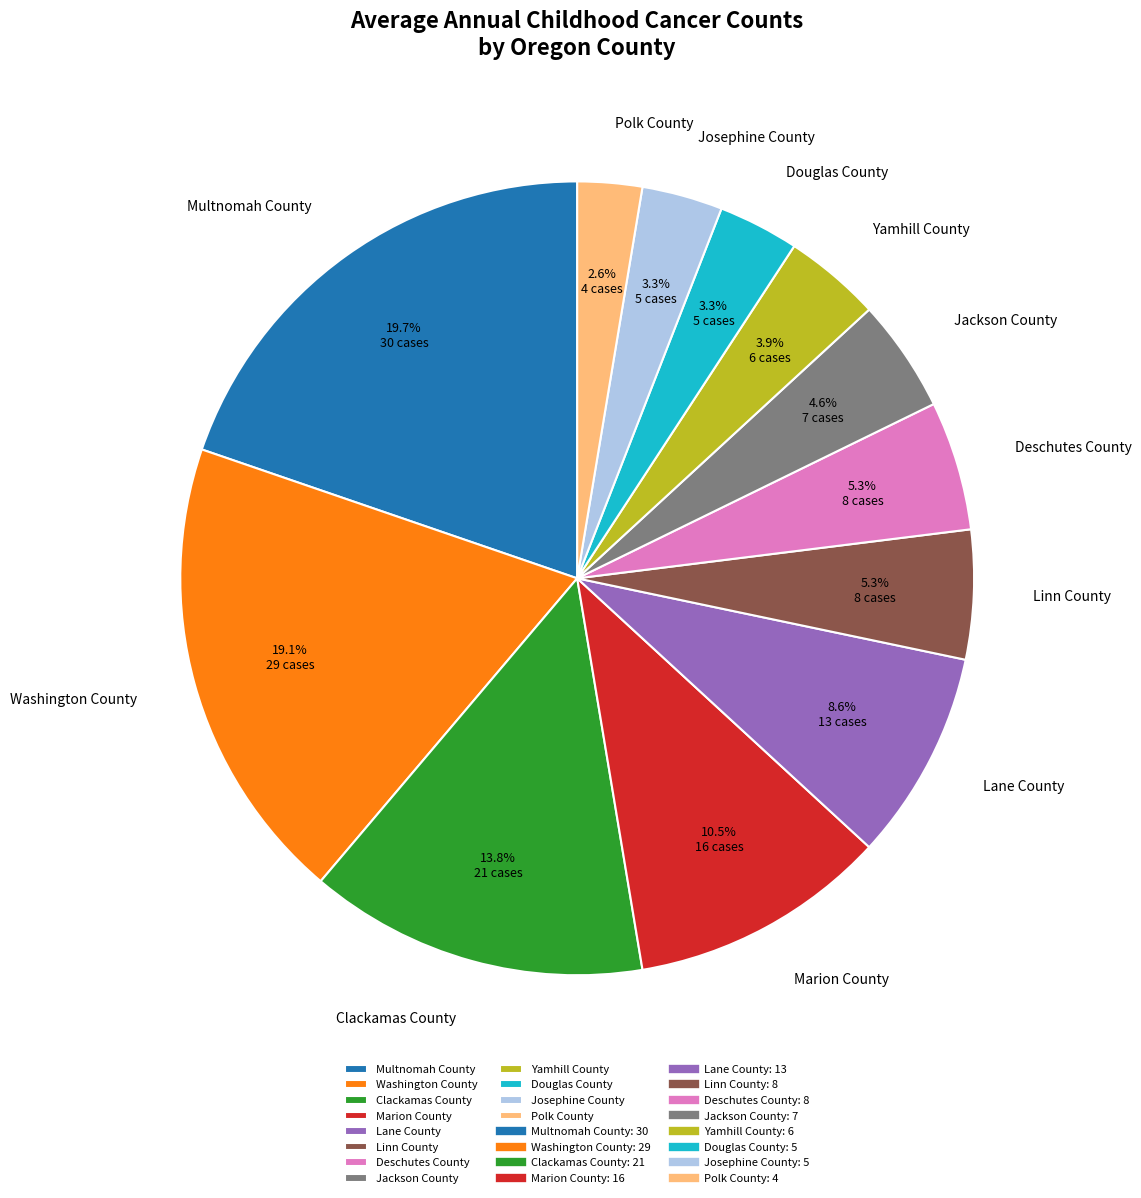

Which category has the biggest portion of the pie?

Multnomah County